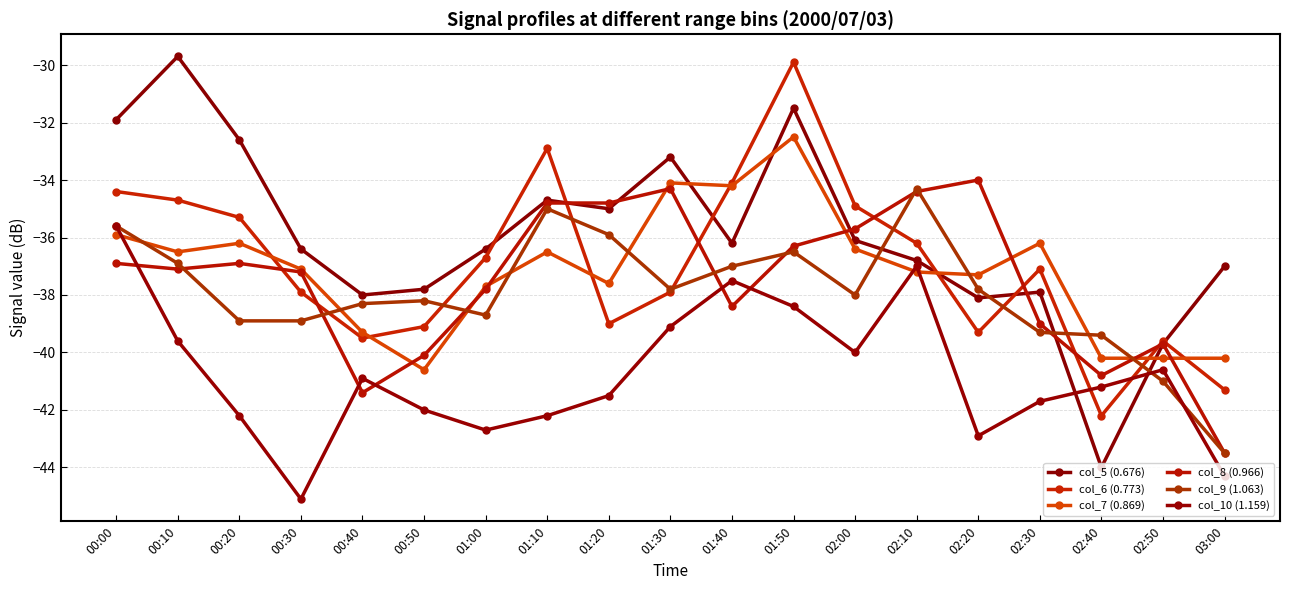

At which label is col_8 (0.966) closest to -38?

01:00